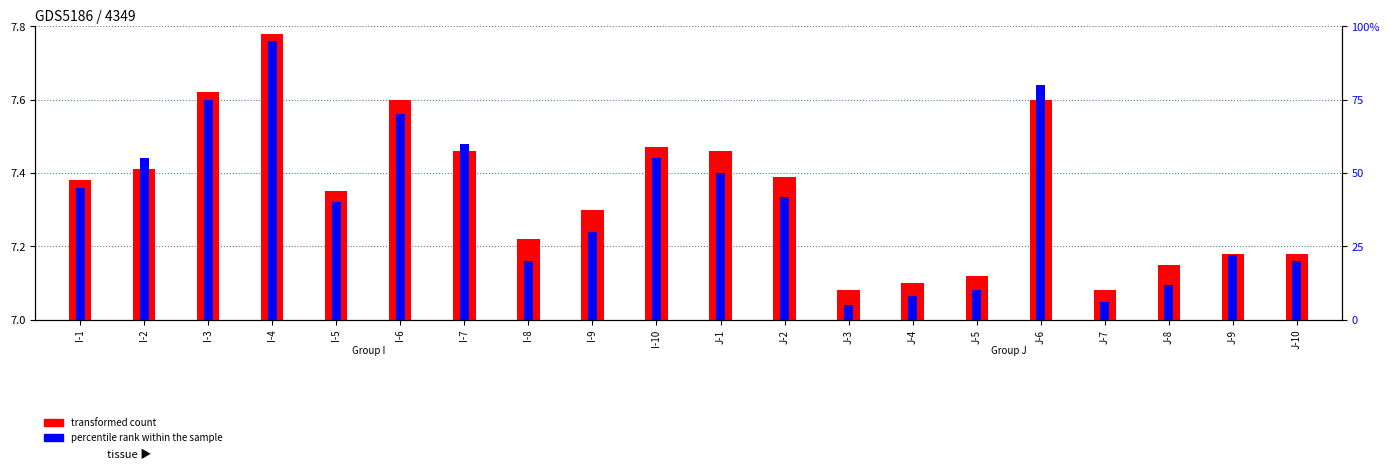

Between I-3 and I-8, which series saw the biggest shift?

percentile rank within the sample